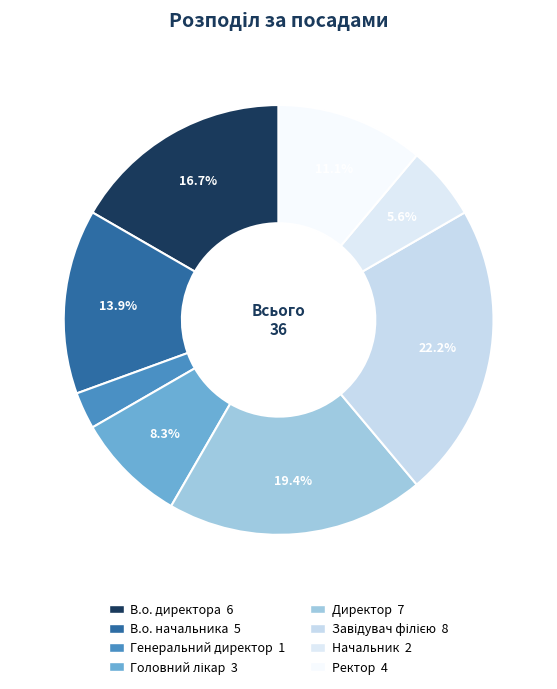

True or false: Головний лікар accounts for 16% of the total.

False